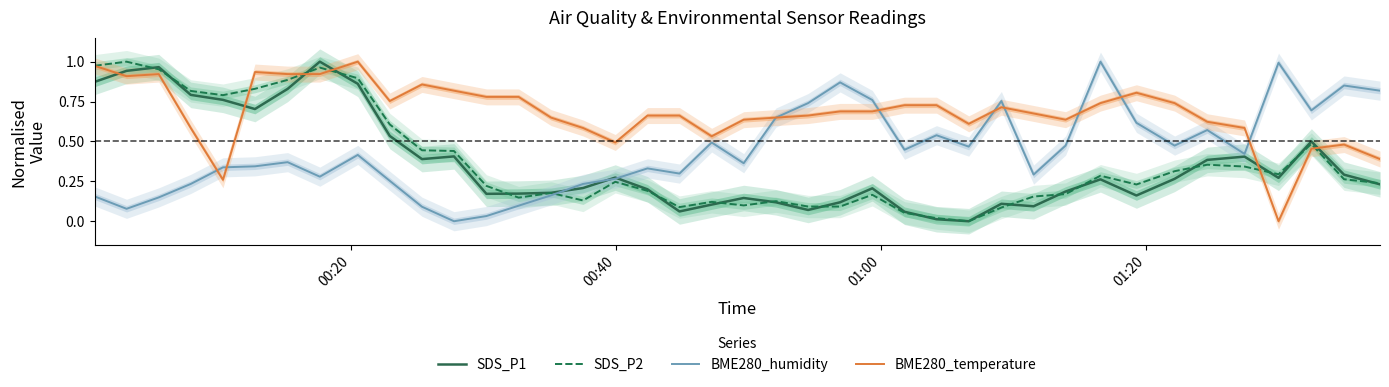

Is it true that BME280_temperature equals 0.2 at 11?

False